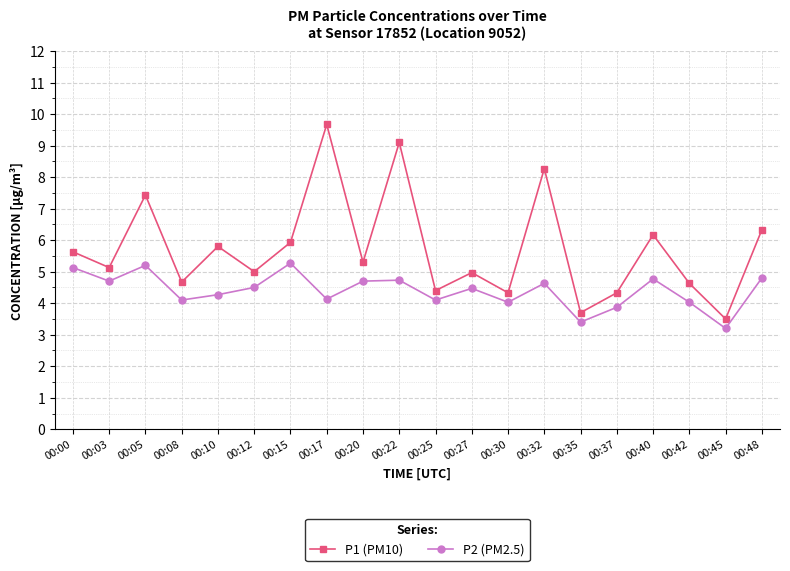

True or false: P1 (PM10) has a value of 4.6 at 00:42.

True